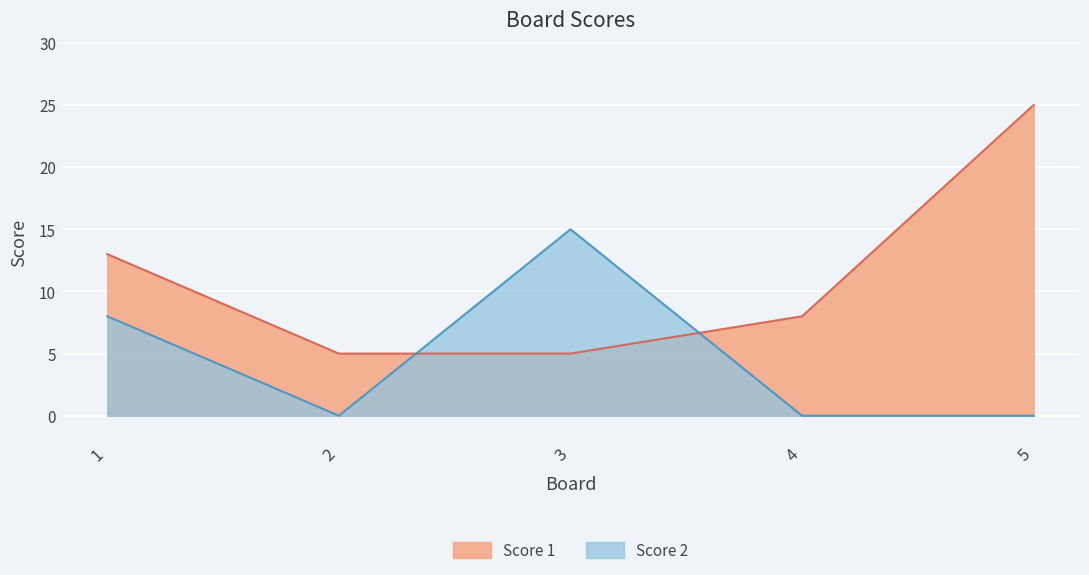

What is the value of the Score 1 point at the 5th from the left?

25